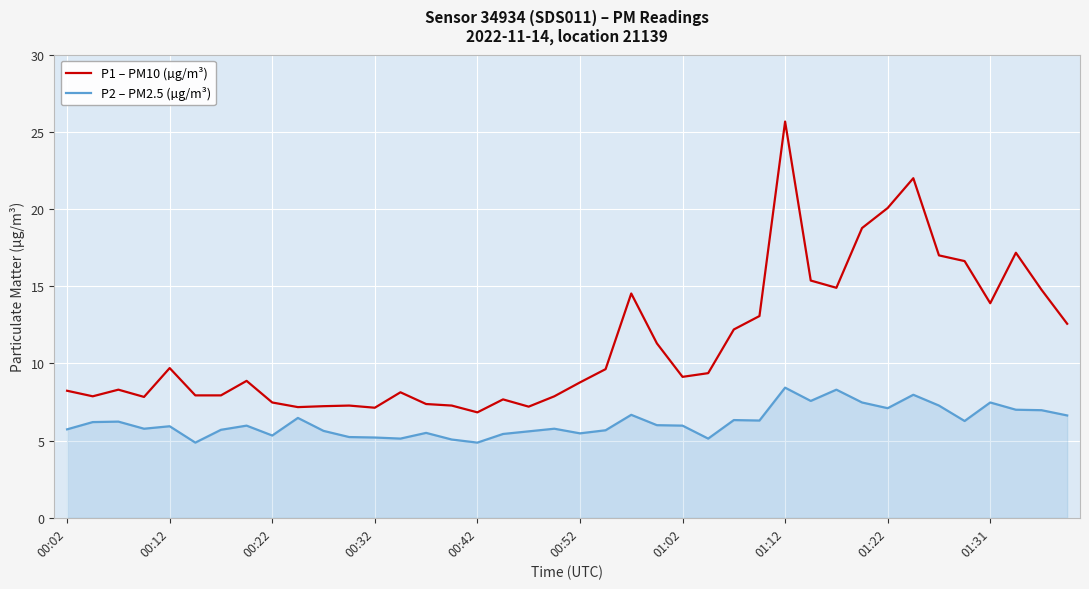

What is the difference between the maximum and minimum values in the P1 – PM10 (µg/m³) series?

18.8